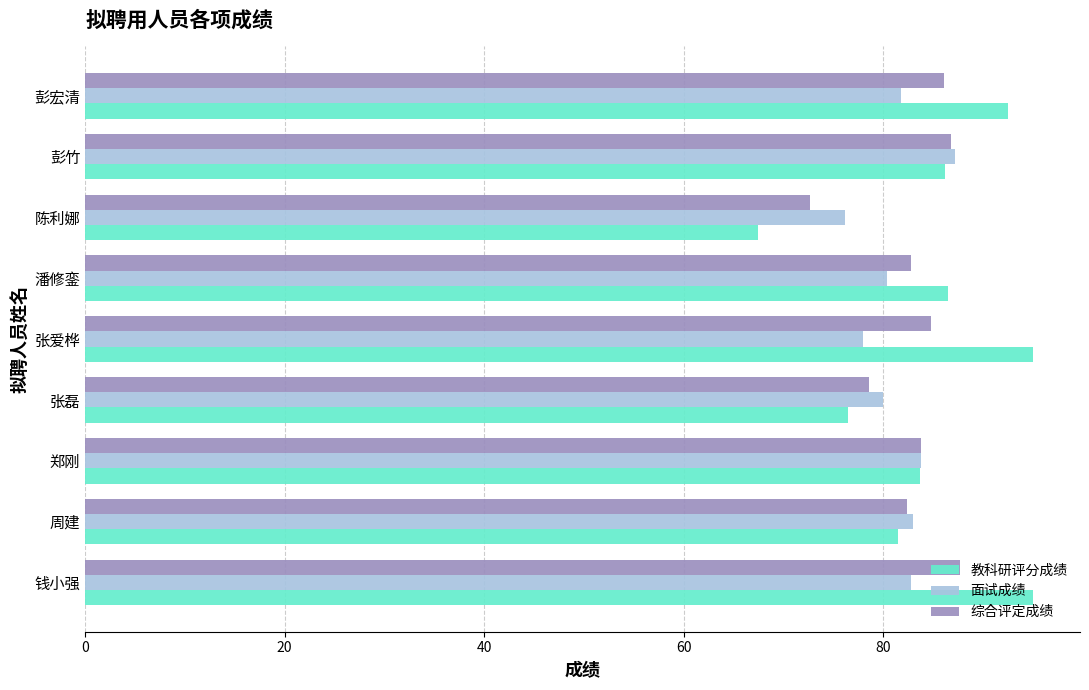

What are all the series names shown in the legend?

教科研评分成绩, 面试成绩, 综合评定成绩